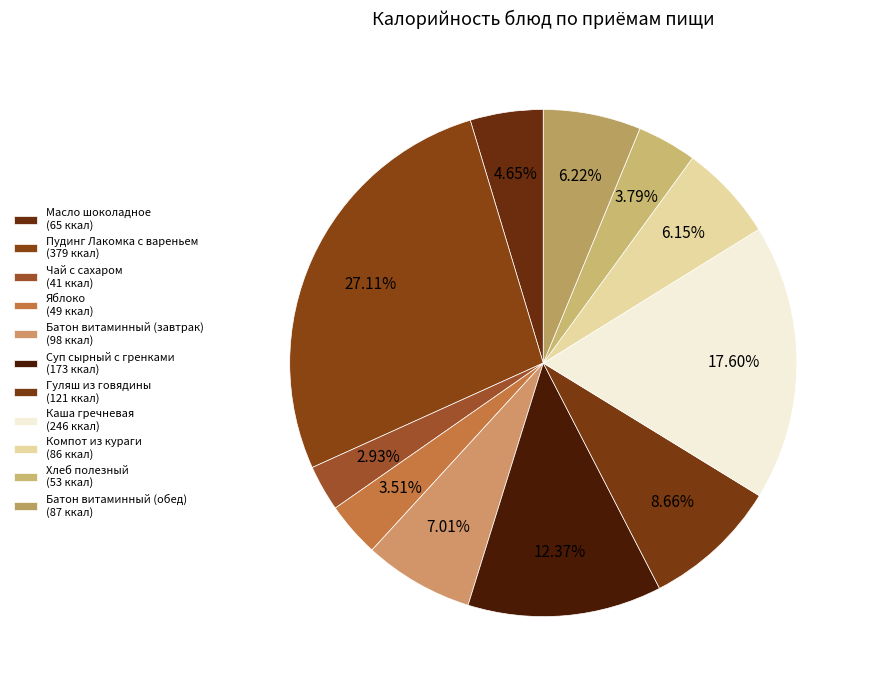

Is there a majority slice in this chart?

No